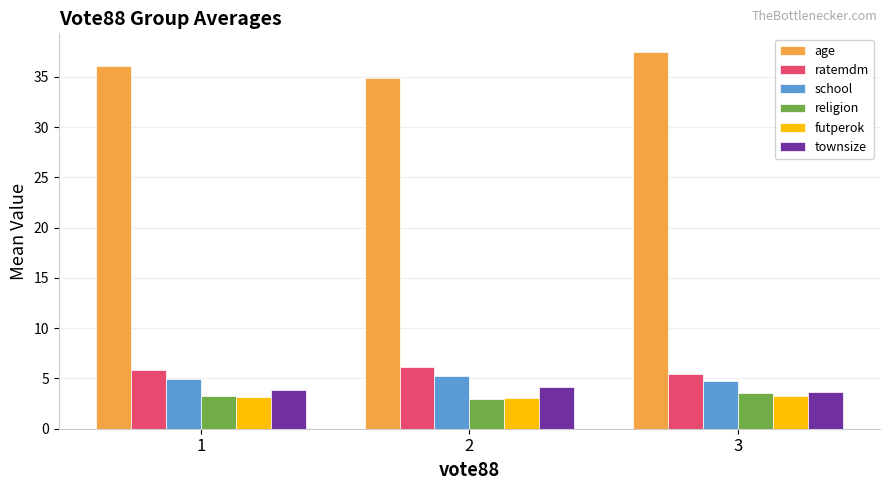

What is the maximum value for futperok?

3.3